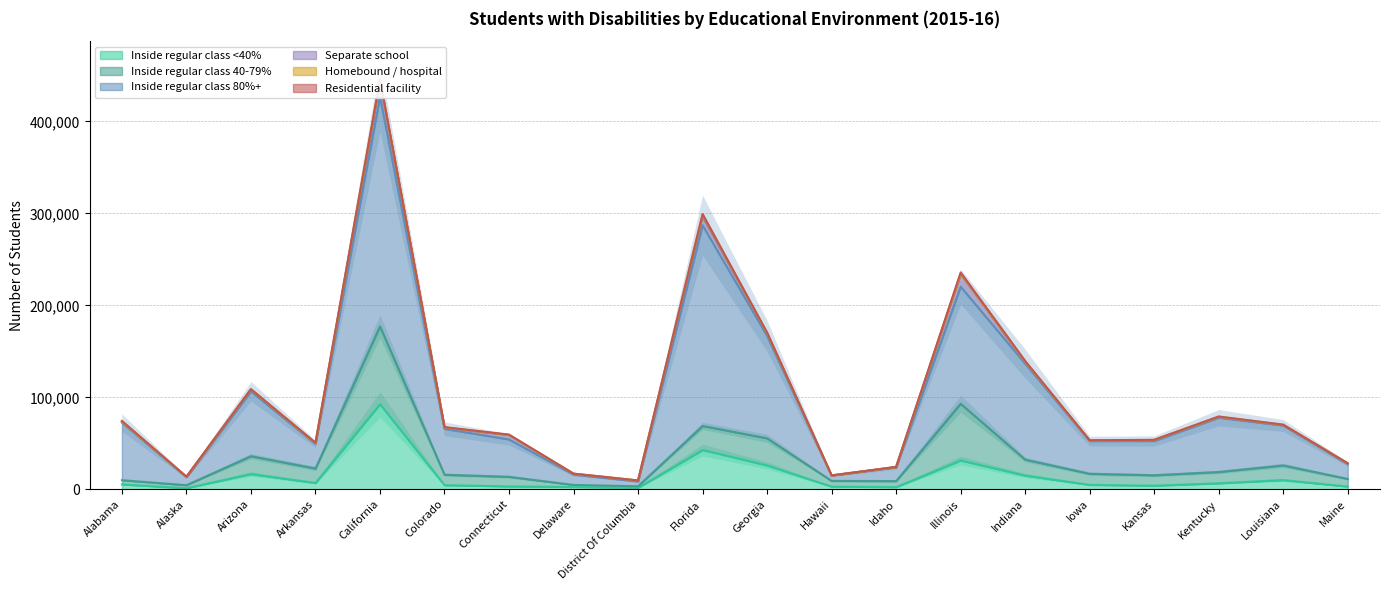

What is the approximate value of Separate school at Kansas?

1043